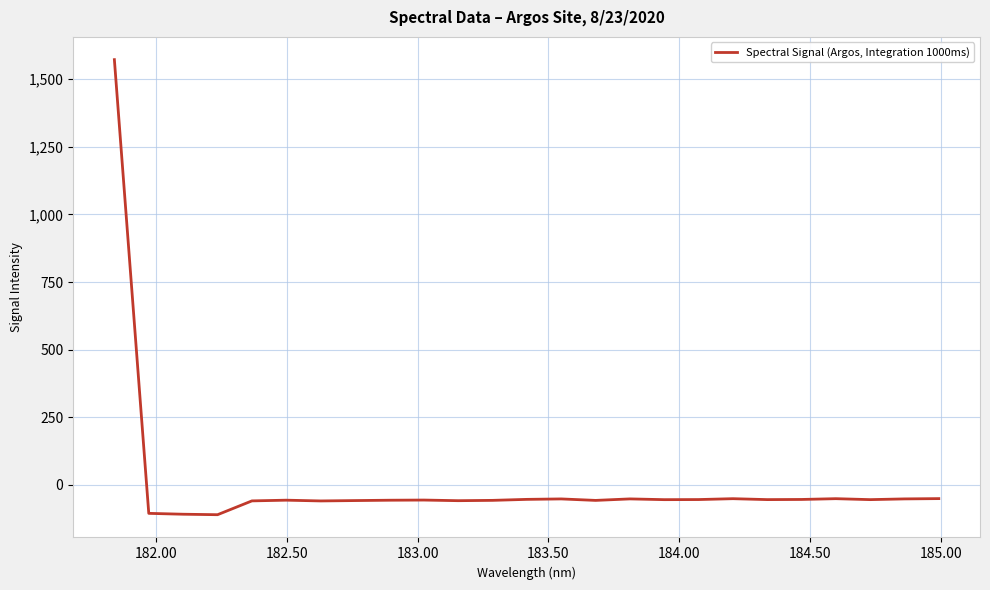

What is the difference between the maximum and minimum values?

1681.3